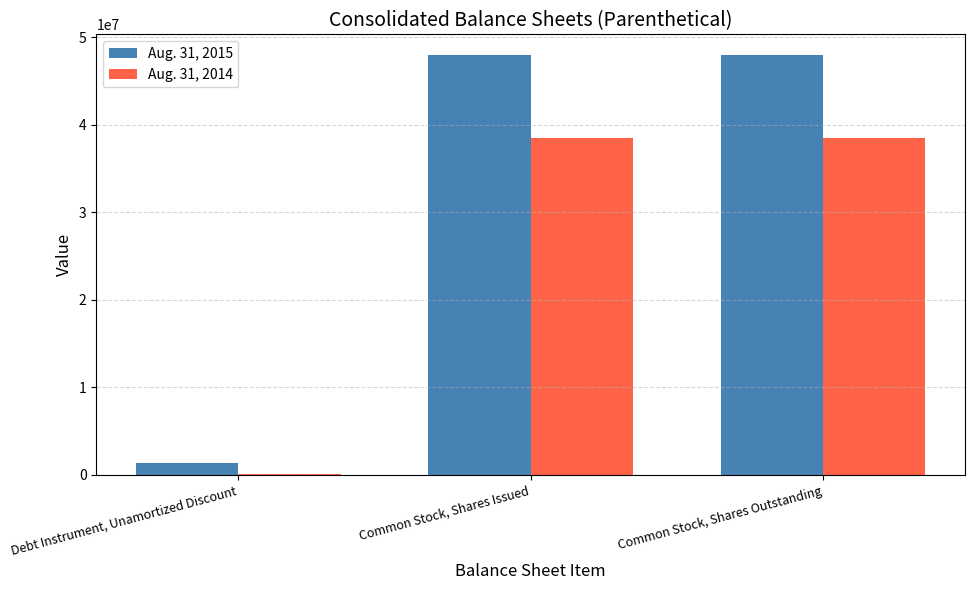

Which series has the largest total across all categories?

Aug. 31, 2015